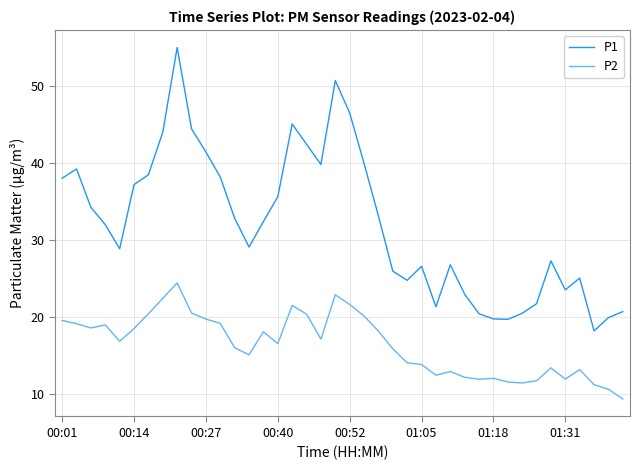

What is the greatest value displayed?

55.0